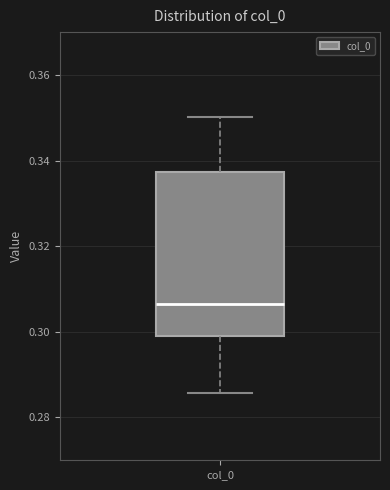

Where is the lower edge of the box for col_0 on the y-axis? The values are not printed on the chart, so give them approximately, as read against the axis.

0.300